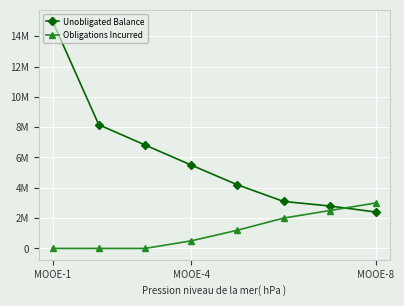

Between which two adjacent categories do Obligations Incurred and Unobligated Balance first intersect?

6 and 7